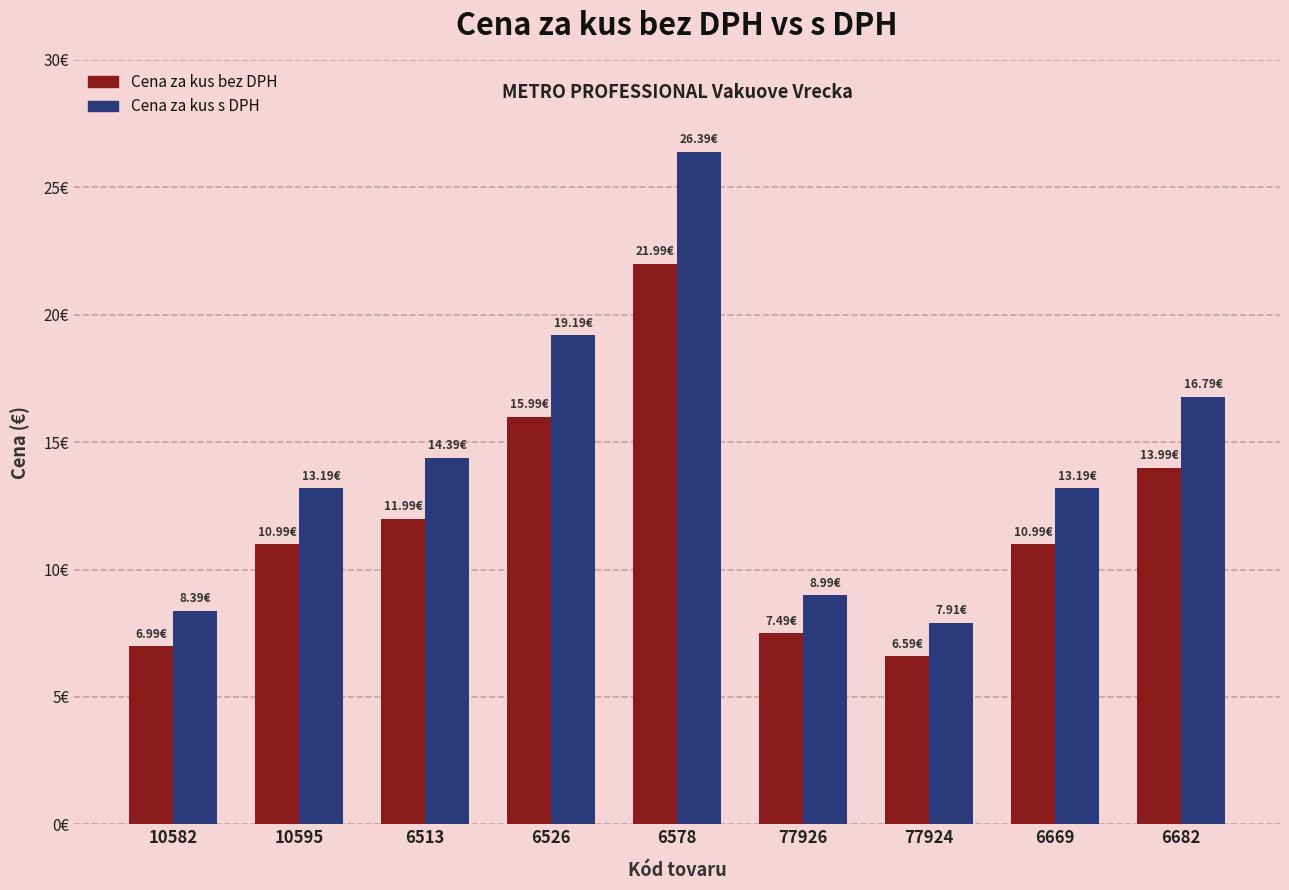

At which category is the sum across all series the highest?

6578